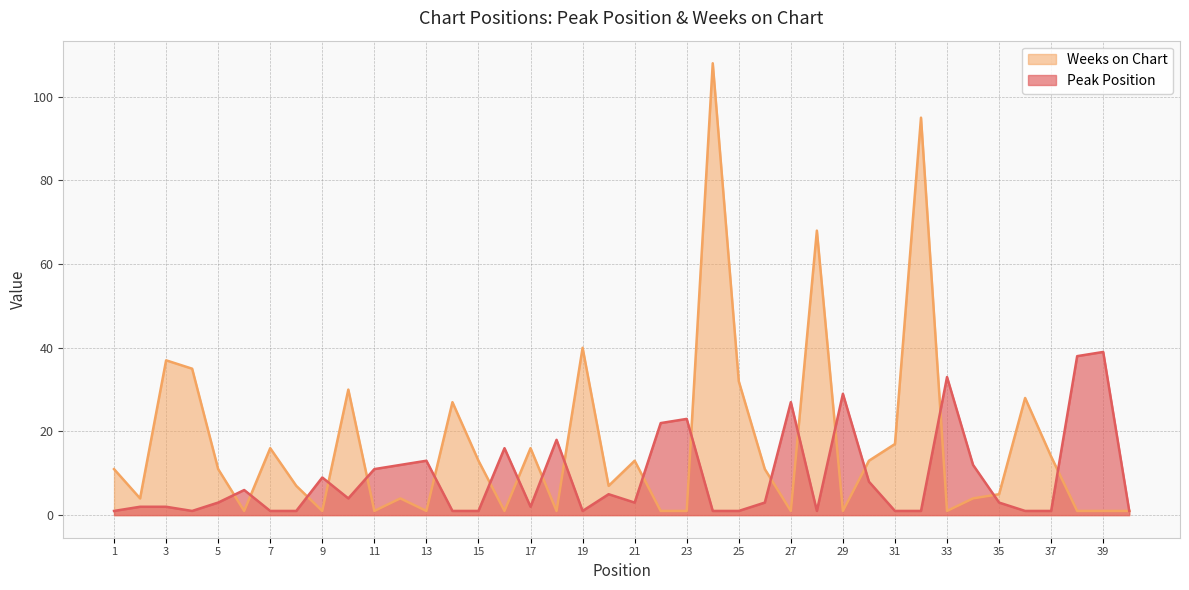

Between 27 and 23, which is larger?

27